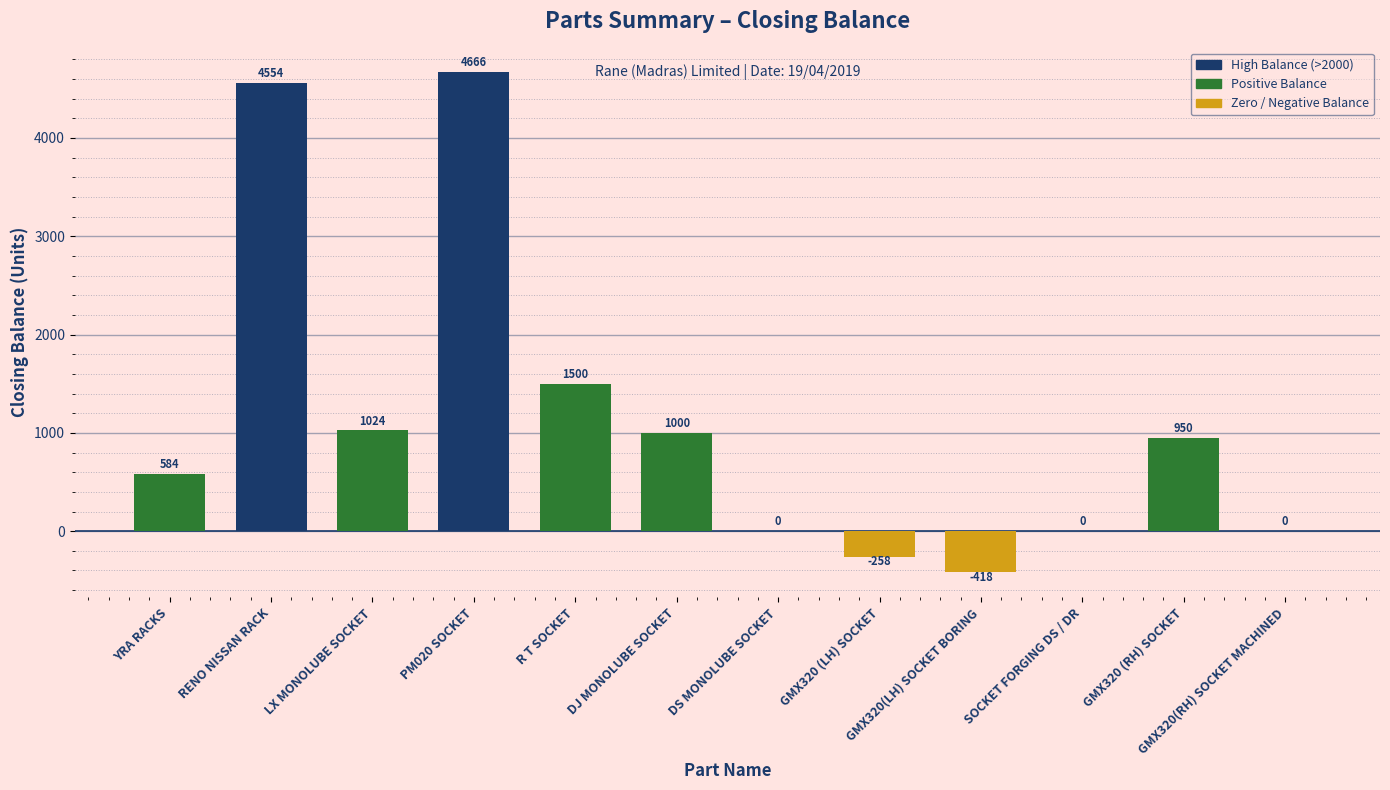

Reading right to left, extract all data points from this chart.

GMX320(RH) SOCKET MACHINED=0	GMX320 (RH) SOCKET=950	SOCKET FORGING DS / DR=0	GMX320(LH) SOCKET BORING=-418	GMX320 (LH) SOCKET=-258	DS MONOLUBE SOCKET=0	DJ MONOLUBE SOCKET=1000	R T SOCKET=1500	PM020 SOCKET=4666	LX MONOLUBE SOCKET=1024	RENO NISSAN RACK=4554	YRA RACKS=584